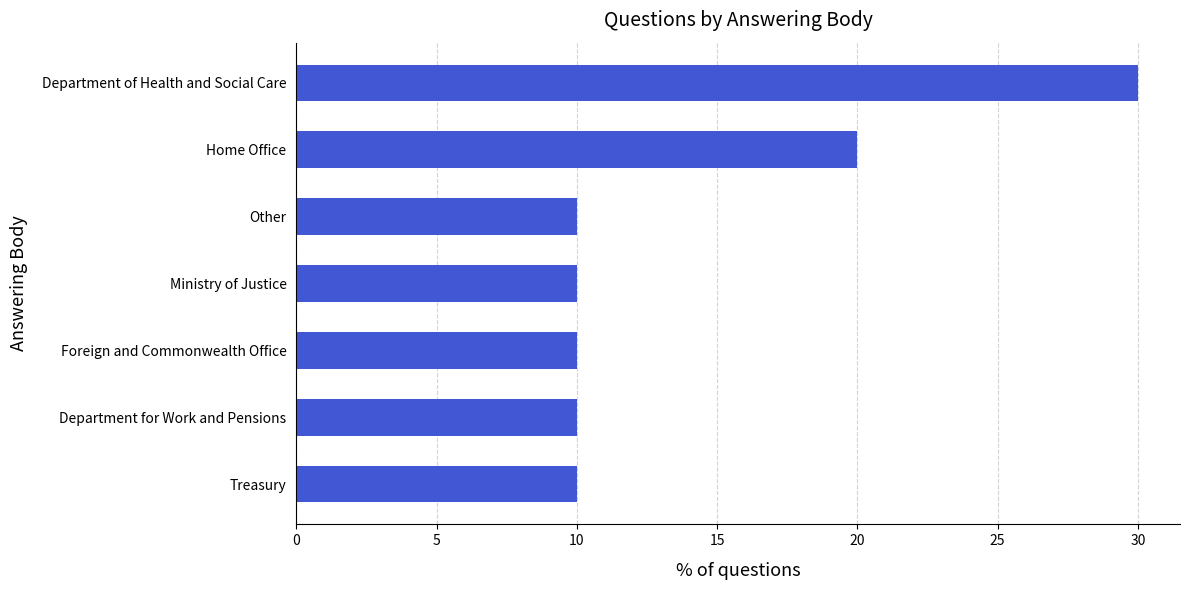

Reading top to bottom, list all the values displayed in this chart.

30	20	10	10	10	10	10